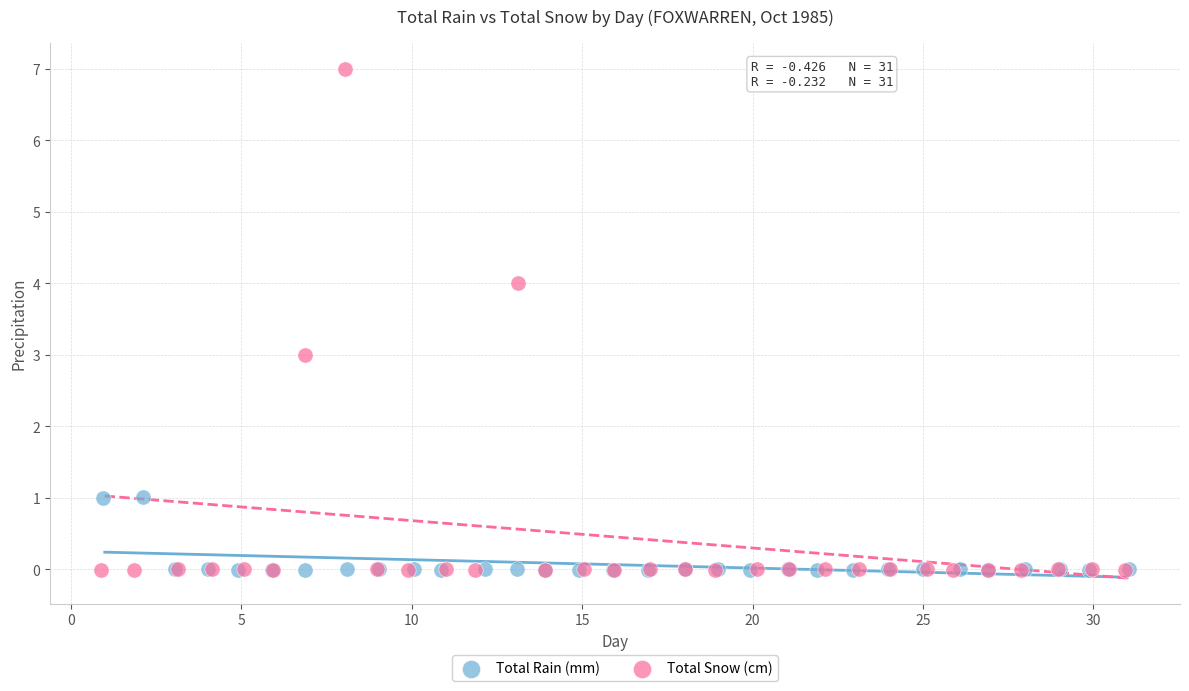

What are all the series names shown in the legend?

Total Rain (mm), Total Snow (cm)